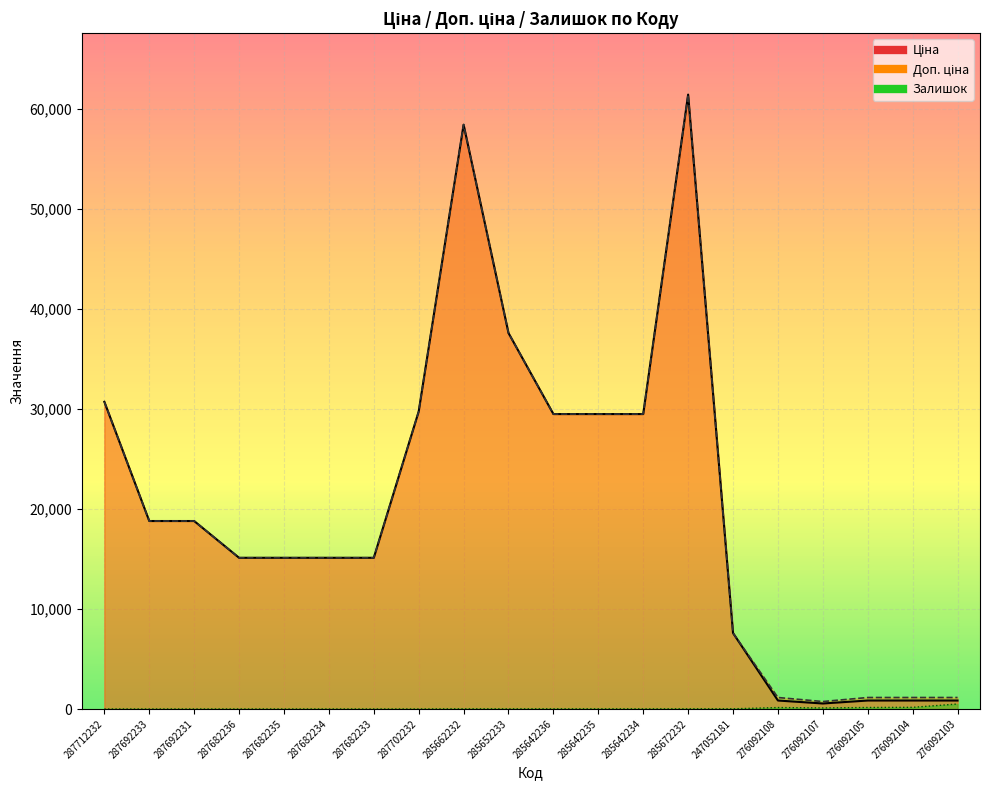

In Залишок, how many points are lower than both neighbors (excluding endpoints)?

3